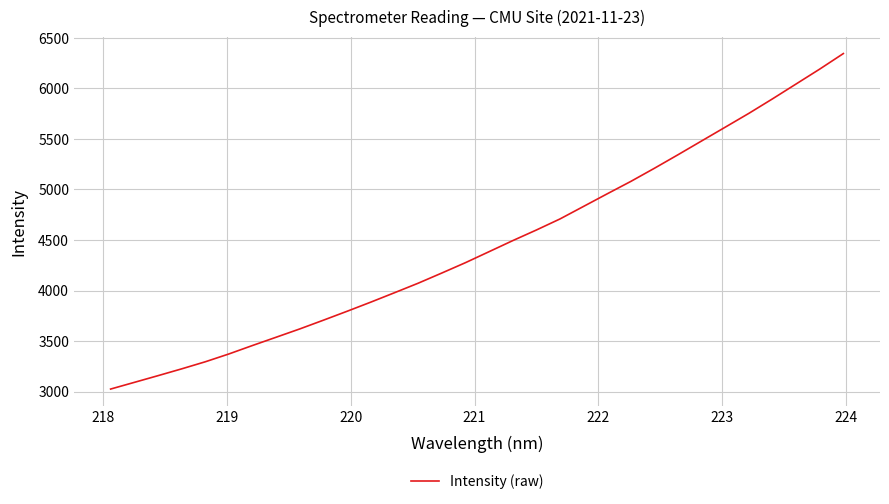

What is the difference between the maximum and minimum values?

3320.1